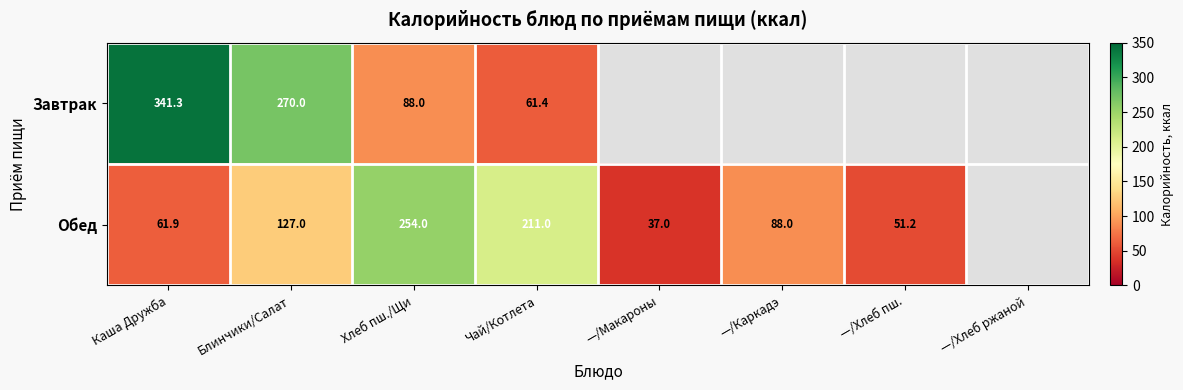

What is the minimum value for Обед?

37.0